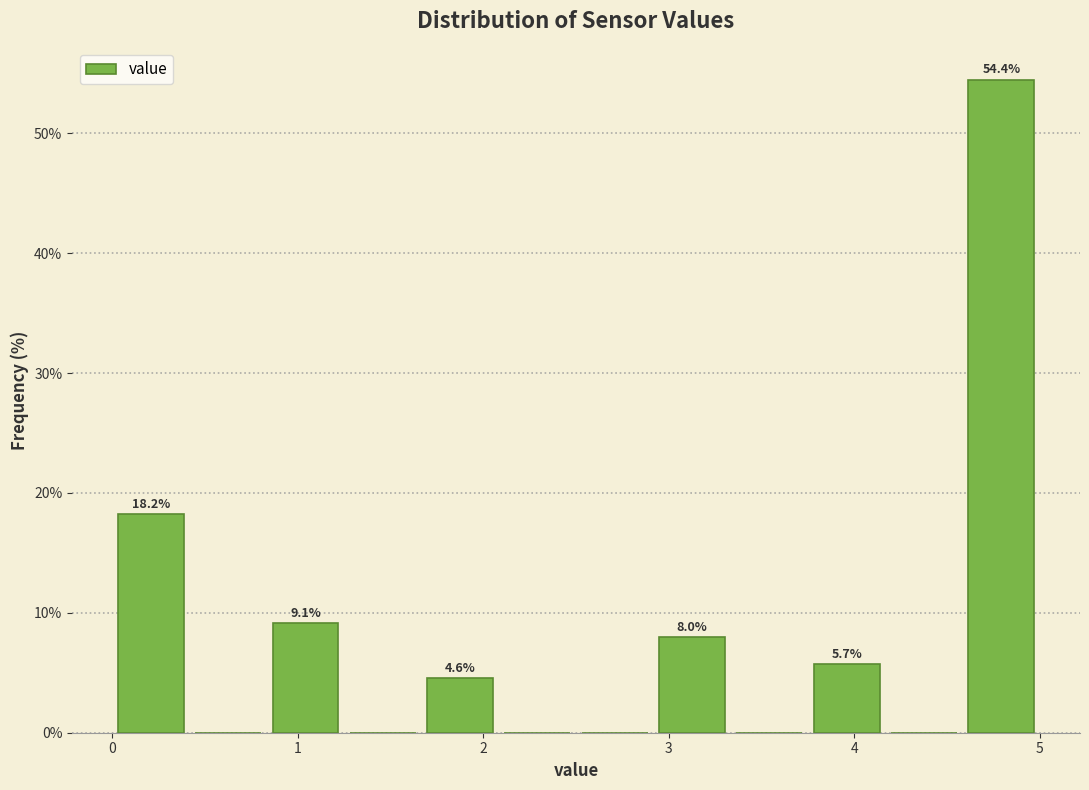

Over which range of the x-axis is the bar tallest?

4.6 to 5.0